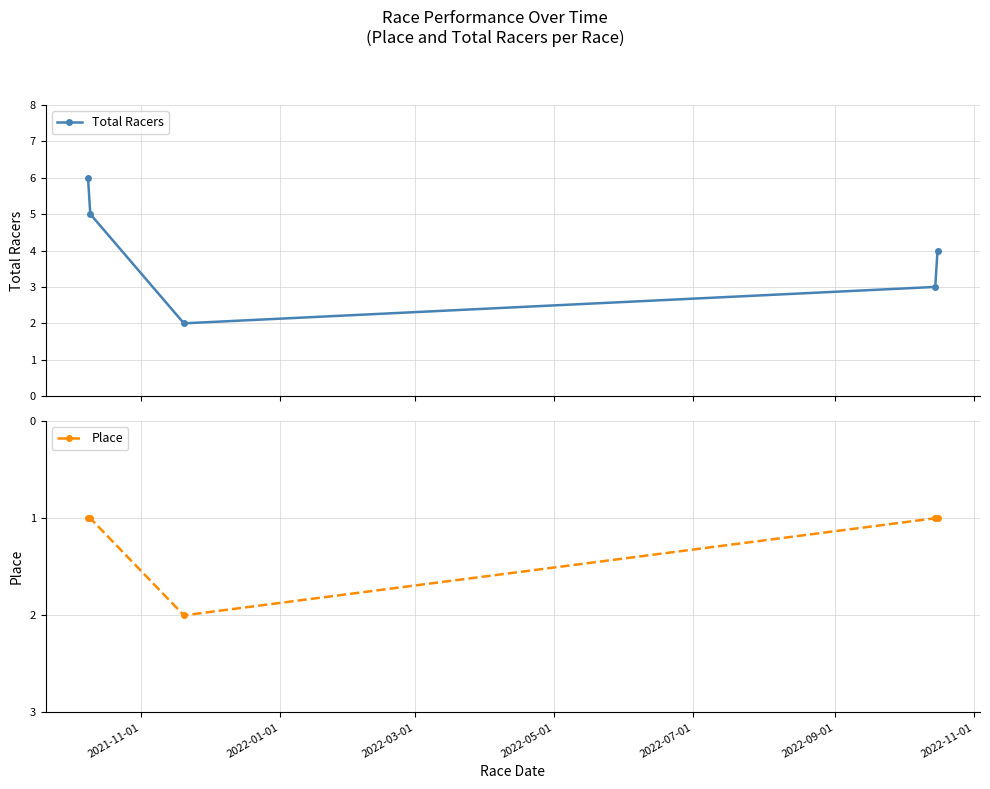

In Total Racers, how many points are lower than both neighbors (excluding endpoints)?

1